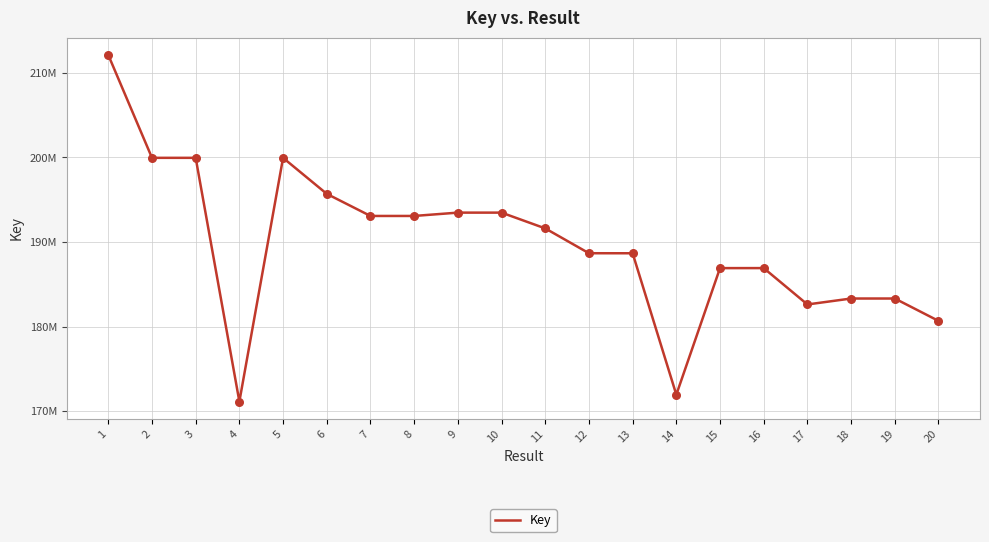

Between 1 and 5, which is larger?

1